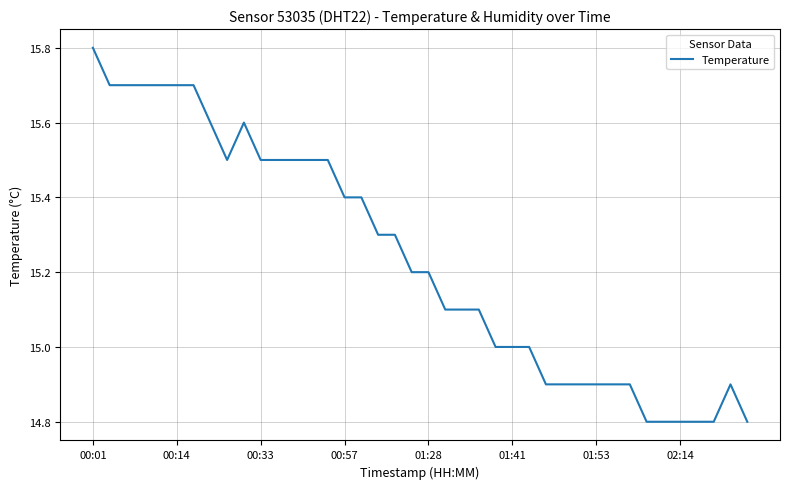

What is the smallest value displayed?

14.8